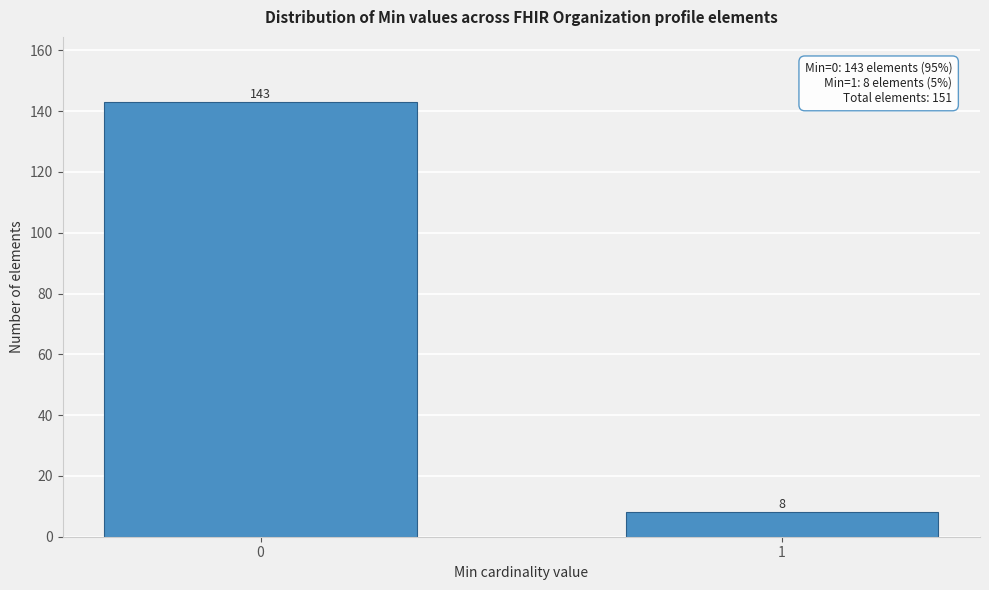

Reading left to right, extract all data points from this chart.

143	8